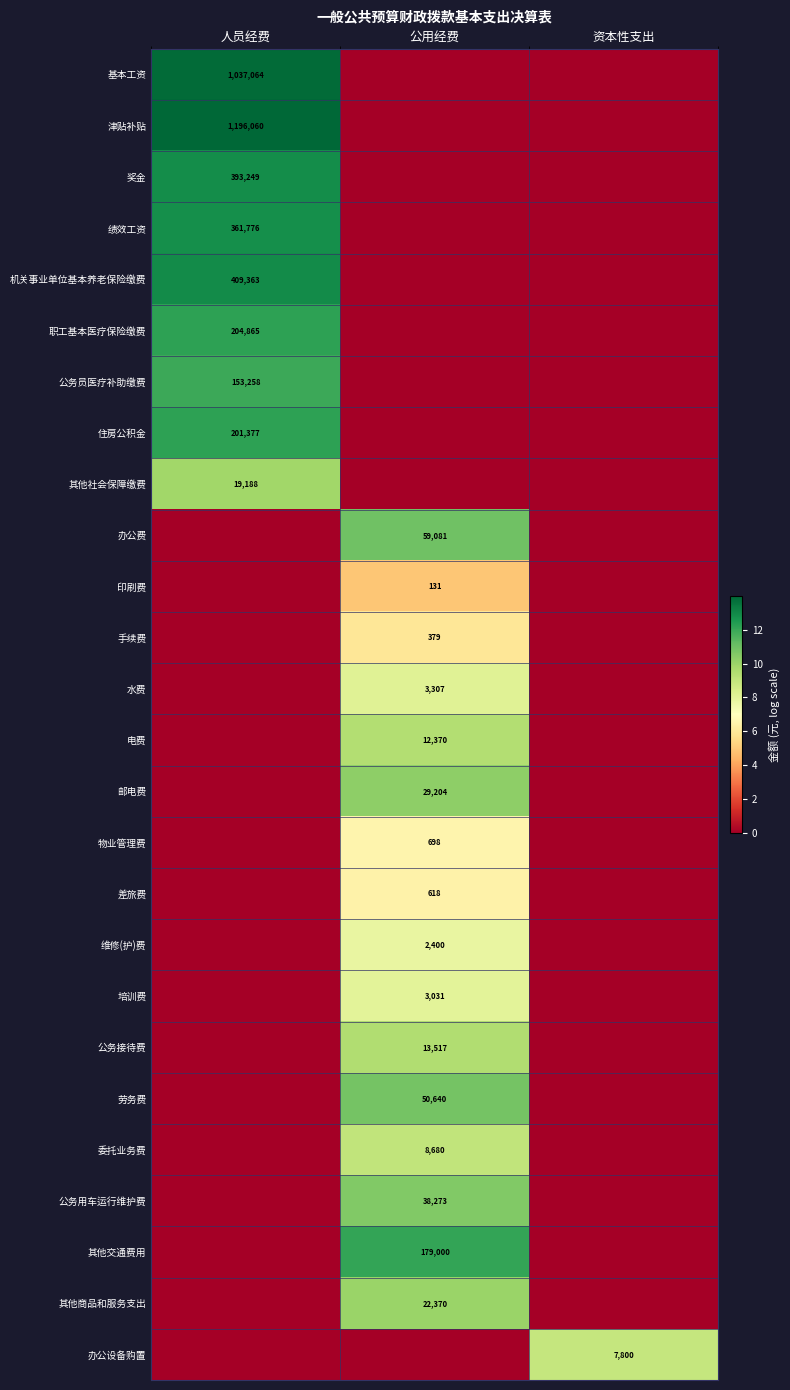

The 水费 series shows 3307 at 公用经费. True or false?

True